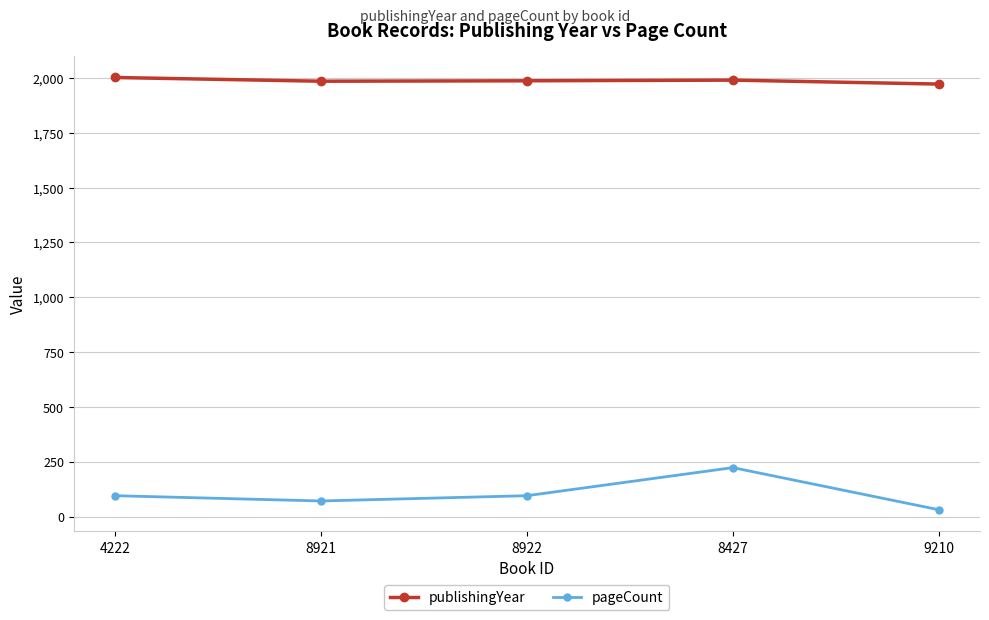

How many data points does each series have?

5